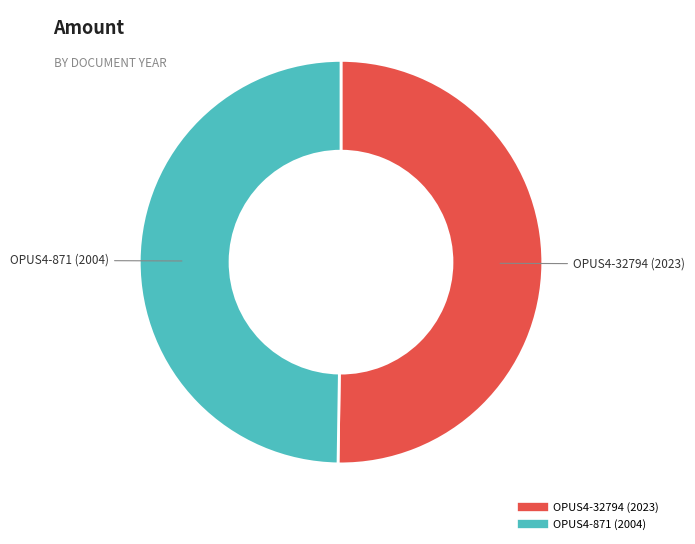

What is the ratio of the value at OPUS4-32794 (2023) to the value at OPUS4-871 (2004)?

1.0